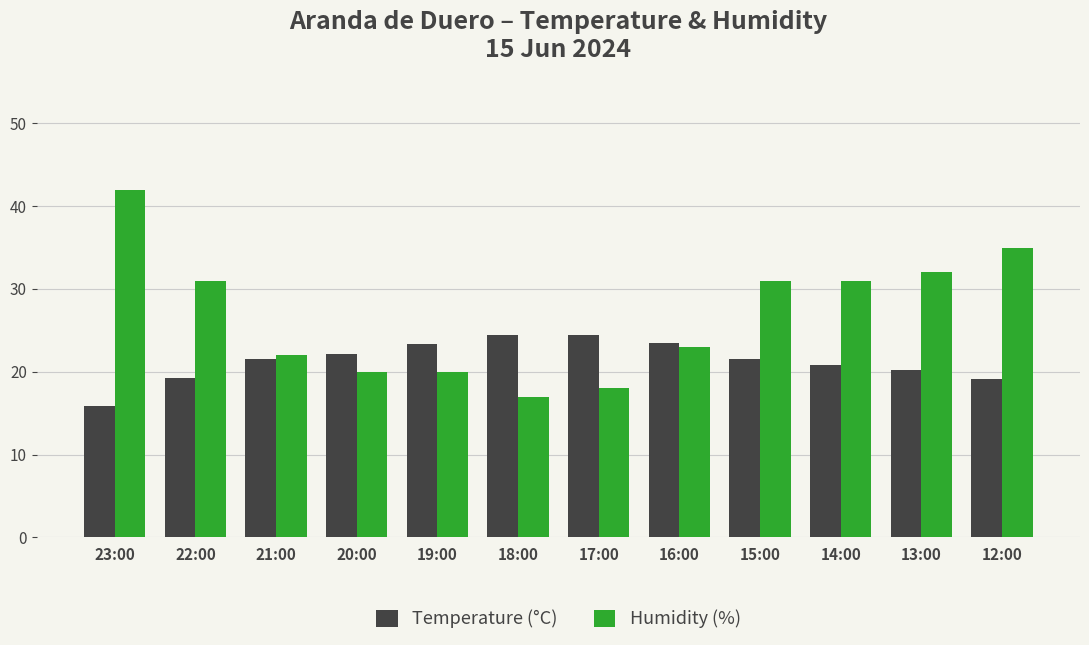

Rank the series at 18:00 from lowest to highest value.

Humidity (%), Temperature (°C)